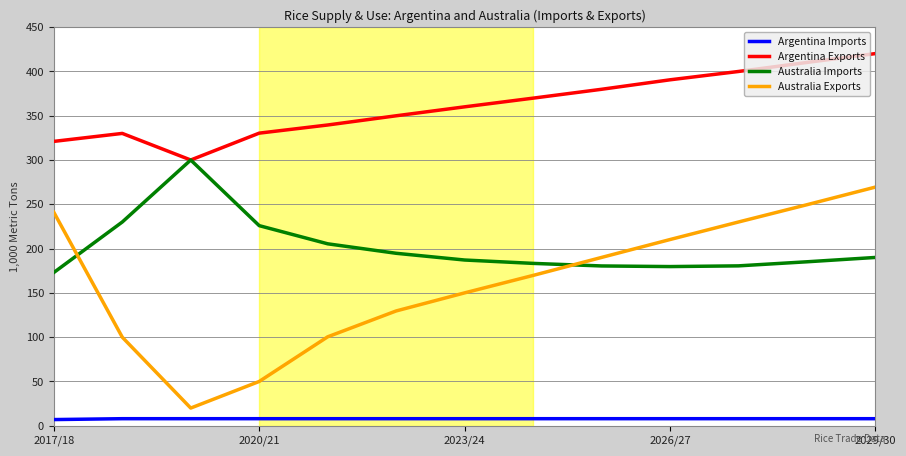

List the series in order of their peak value, lowest first.

Argentina Imports, Australia Exports, Australia Imports, Argentina Exports